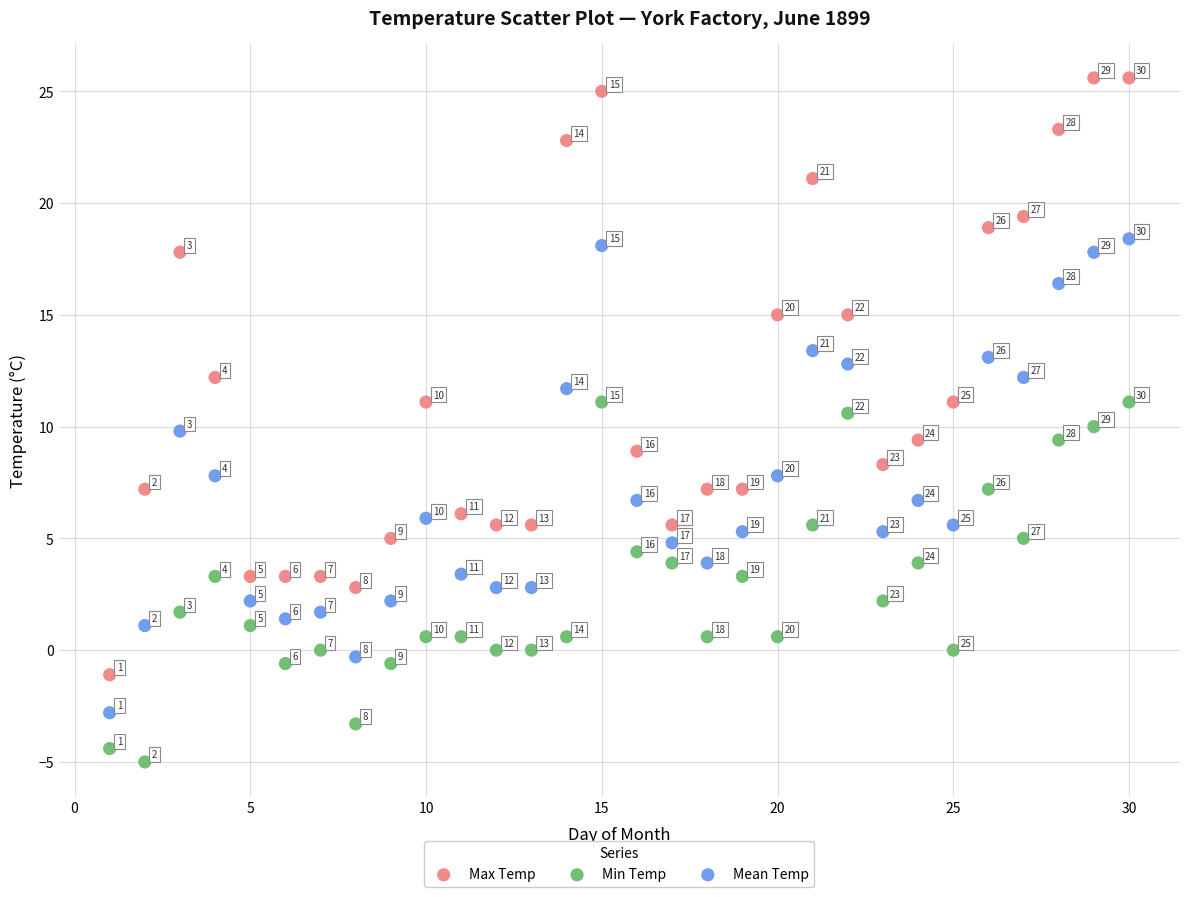

In the Min Temp series, what Y value is closest to 3?

3.3